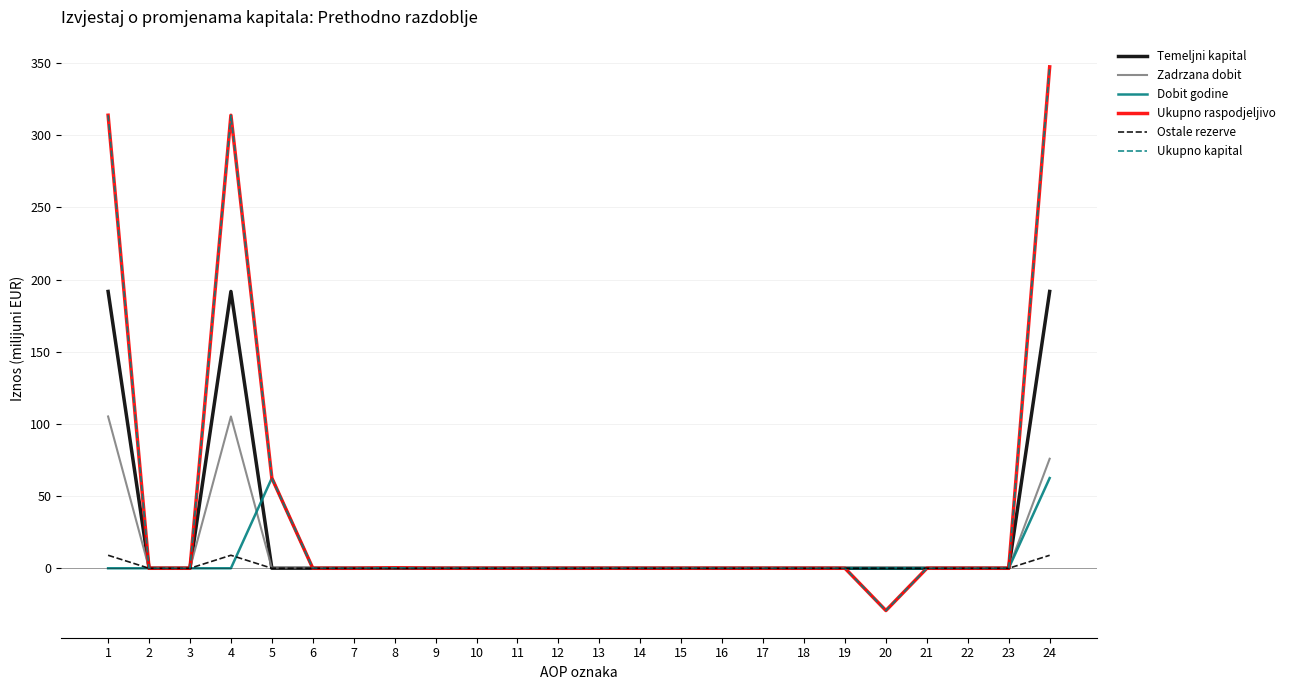

Does the chart display data point markers on the line(s)?

No